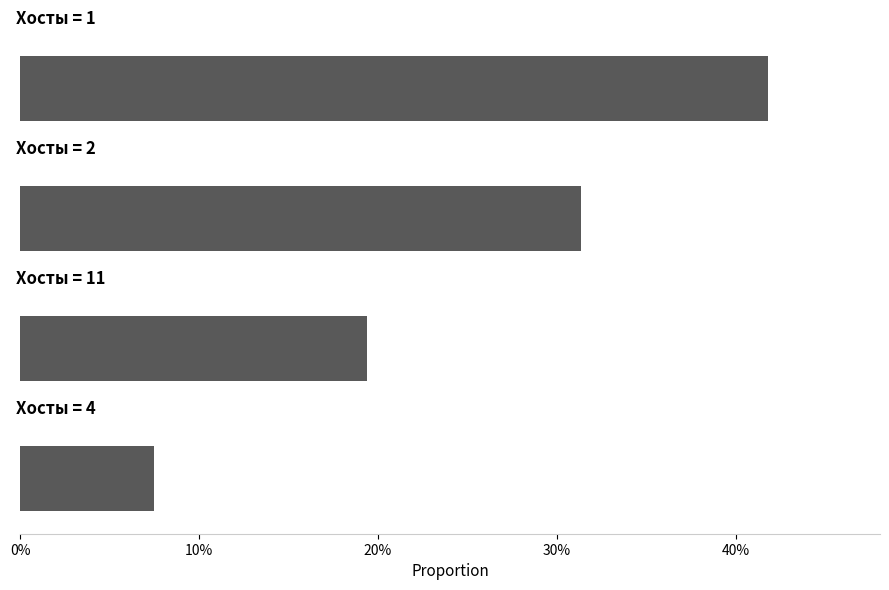

What is the minimum value shown in the chart?

0.1